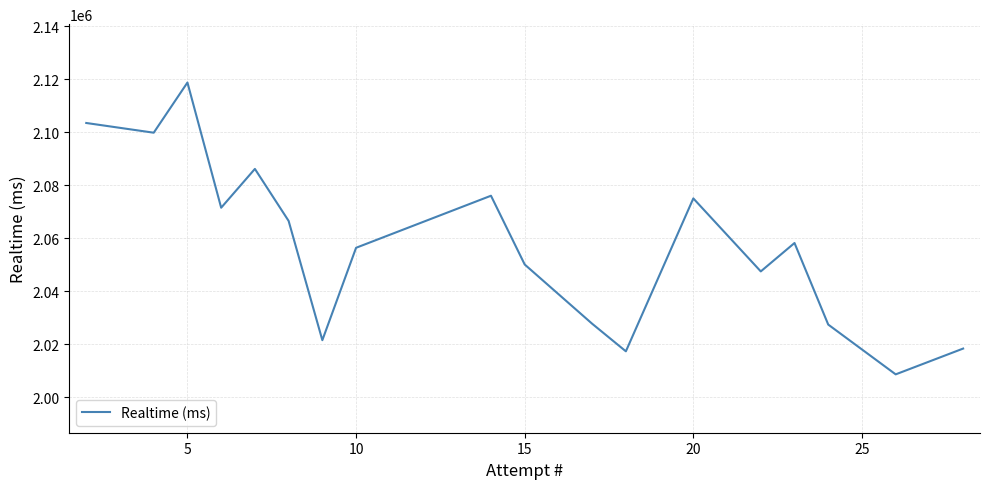

What is the difference between the maximum and minimum values?

109993